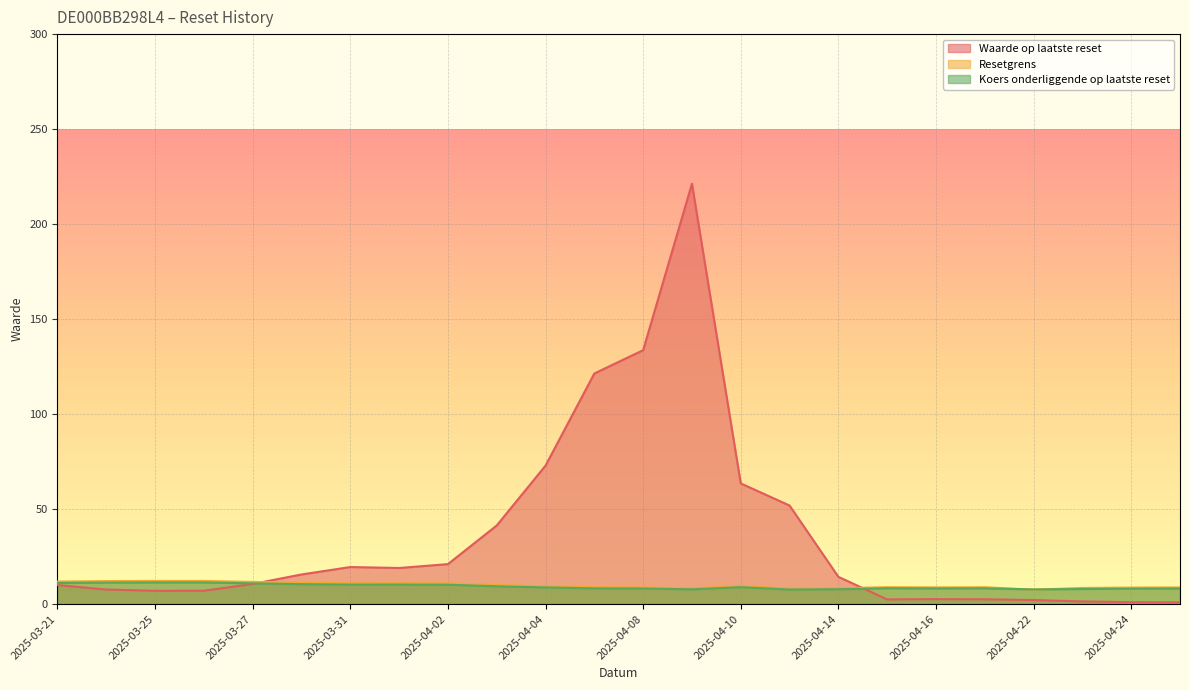

Which has a higher value, 2025-03-25 or 2025-04-07?

2025-04-07